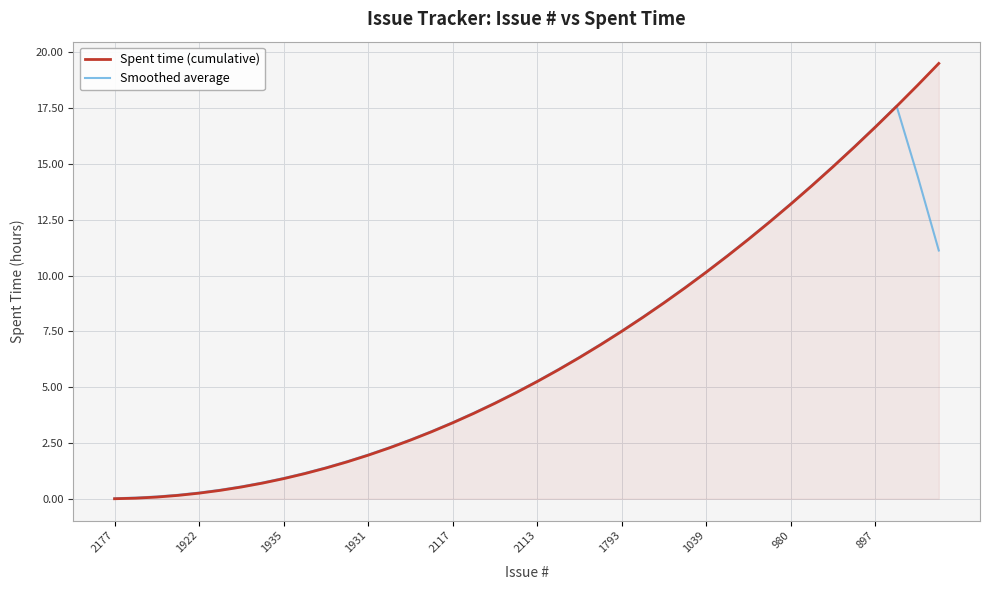

What is the greatest value displayed?

19.5